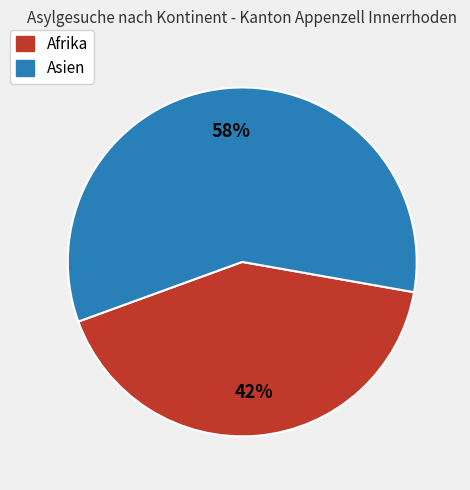

To the nearest percent, what is the average slice percentage?

50%